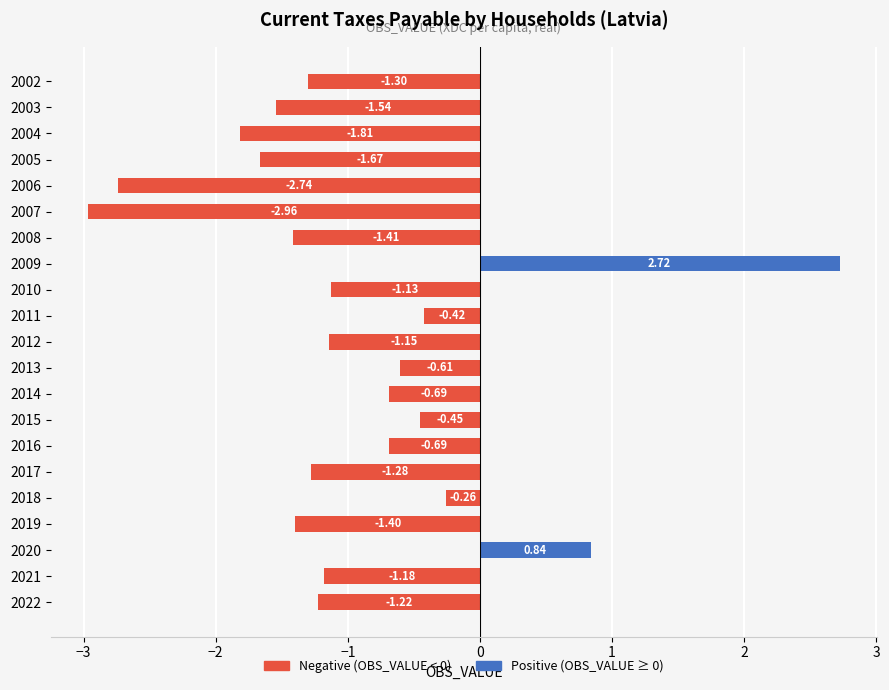

How many negative values does the Negative series have?

19